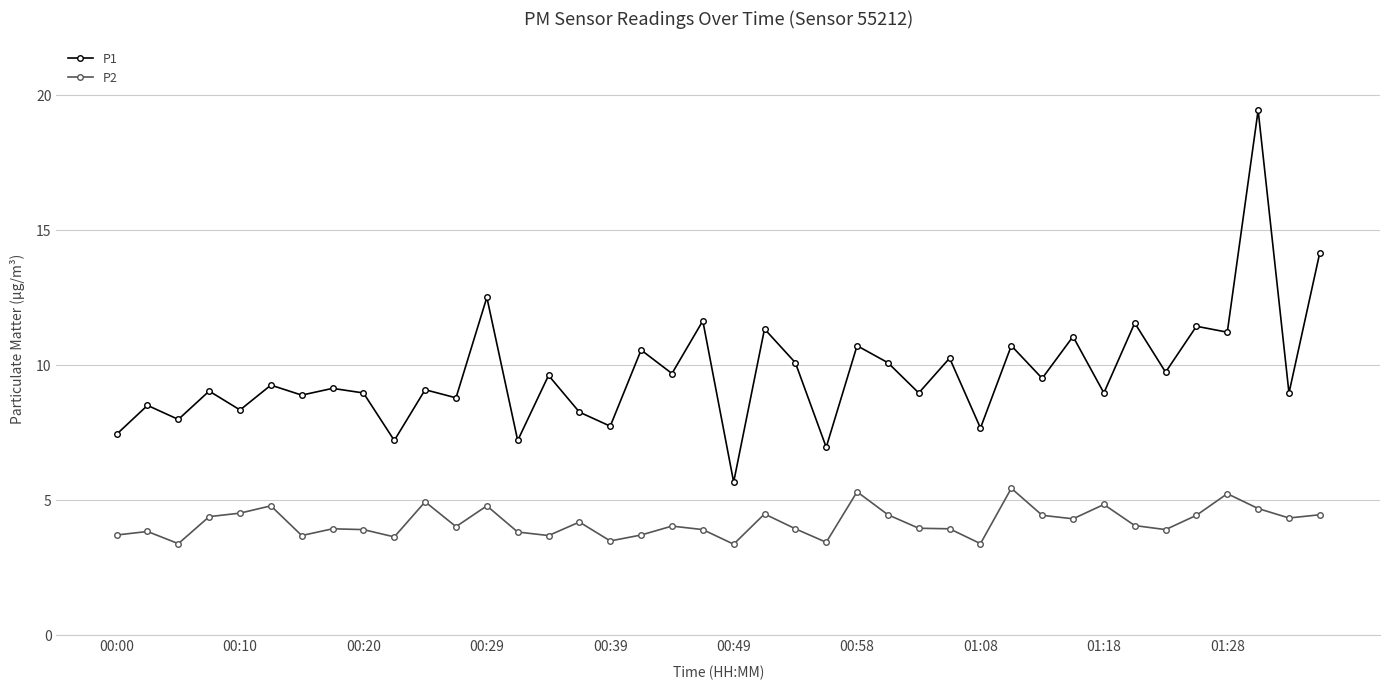

List the series in order of their overall mean, highest first.

P1, P2